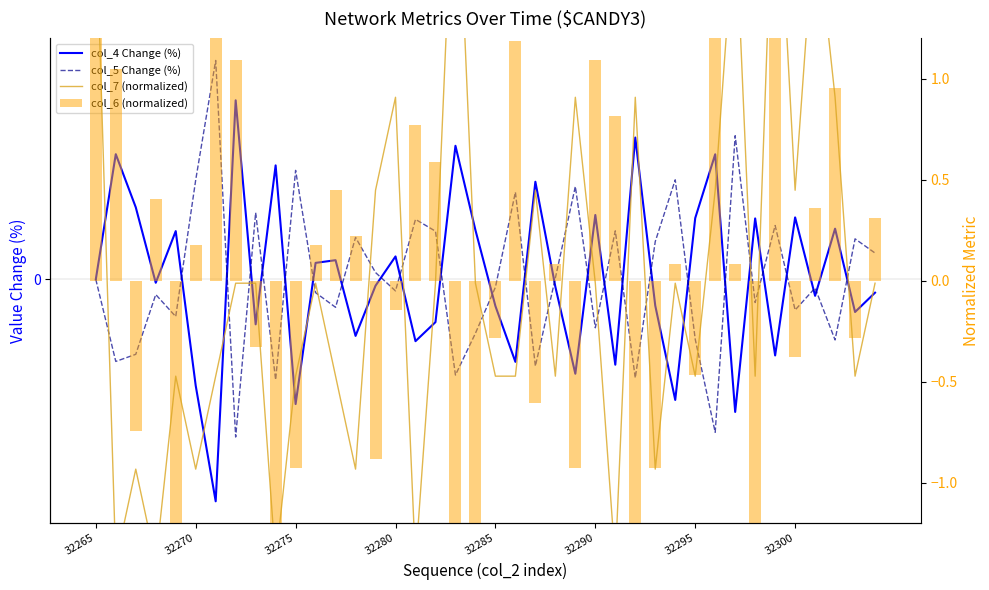

What are all the series names shown in the legend?

col_4 Change (%), col_5 Change (%), col_7 (normalized), col_6 (normalized)